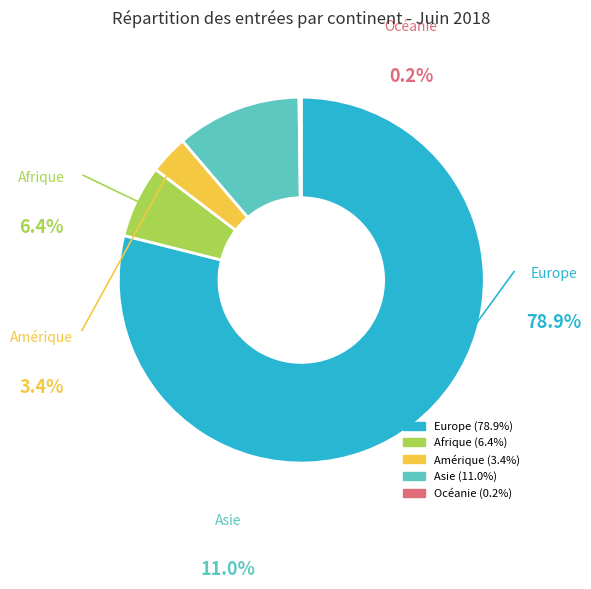

Which category accounts for the majority?

Europe